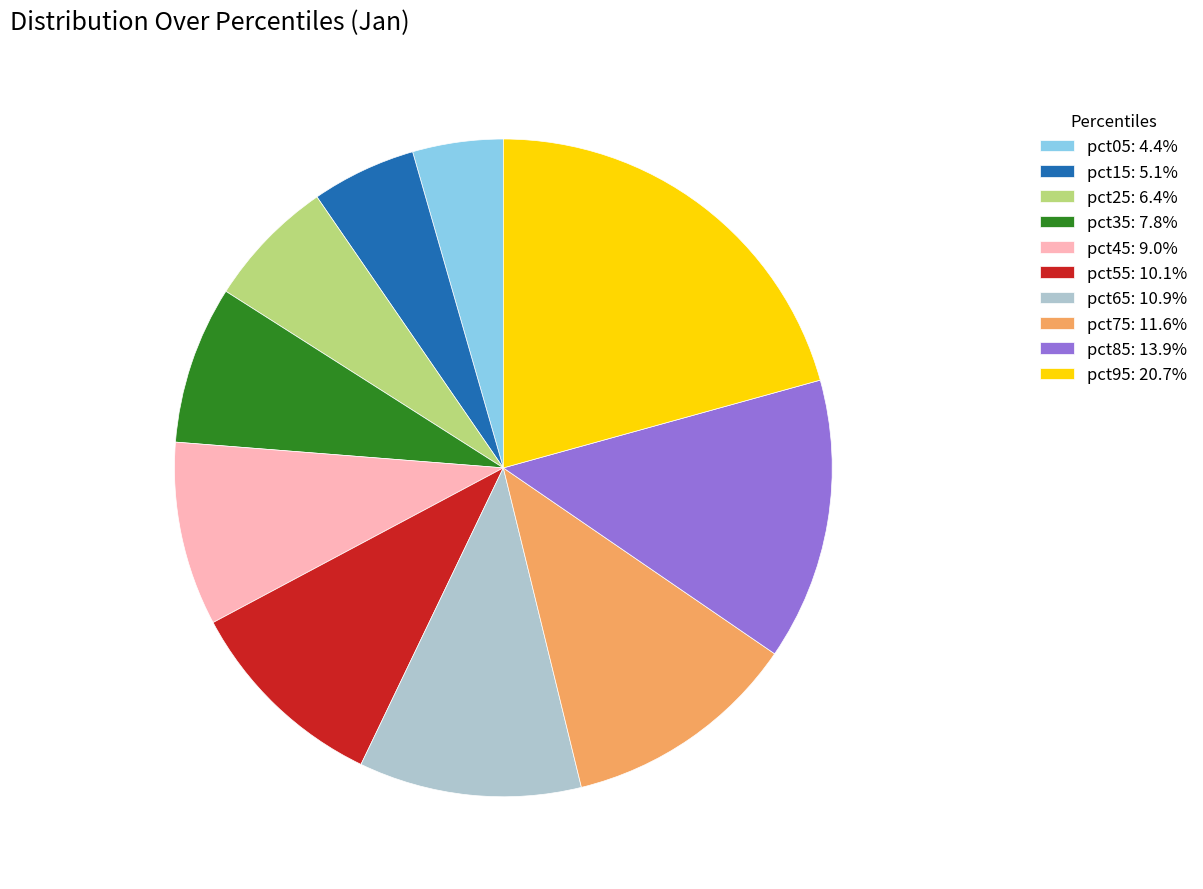

Do pct65: 10.9% and pct25: 6.4% together represent more than half of the pie?

No